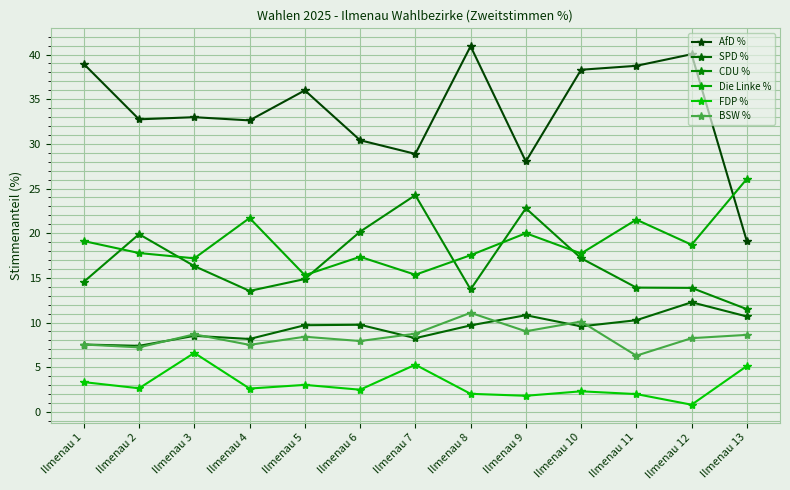

Which has a higher value, Ilmenau 12 or Ilmenau 5?

Ilmenau 12